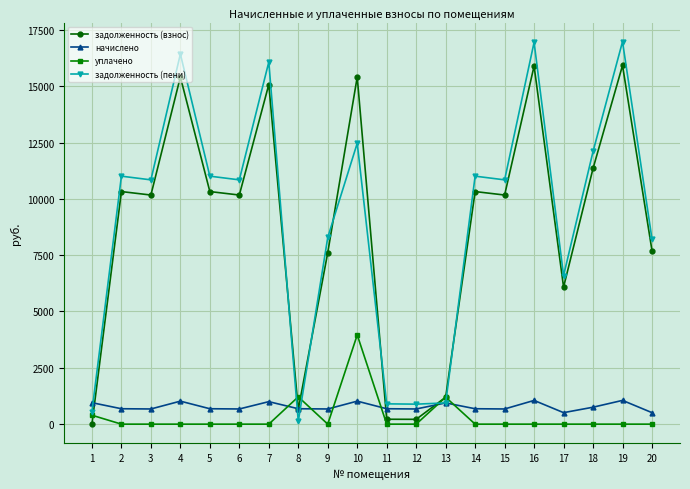

What are all the series names shown in the legend?

задолженность (взнос), начислено, уплачено, задолженность (пени)